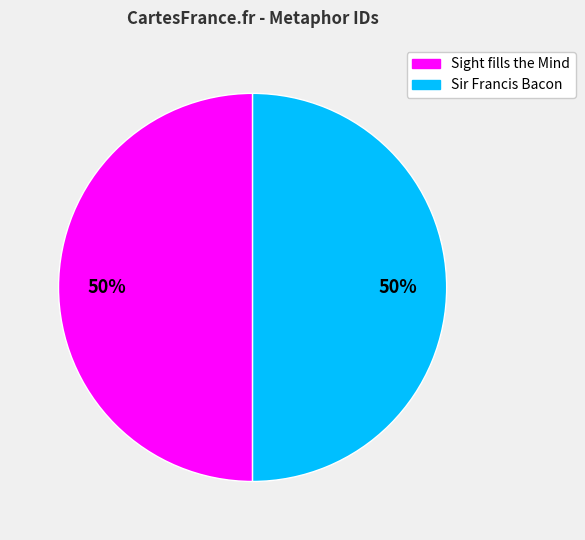

What percentage is the Sight fills the Mind slice, to the nearest percent?

50%